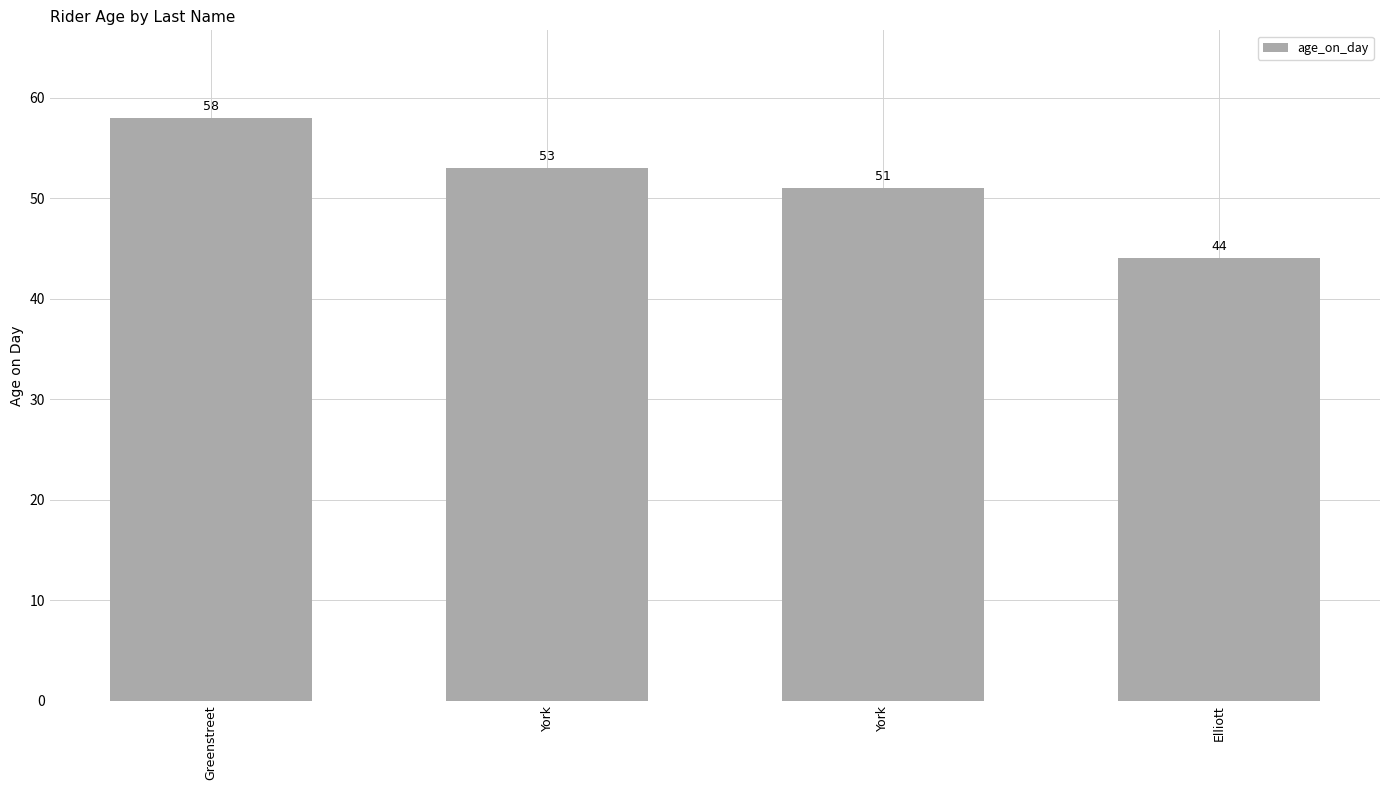

How many bars are there in total?

4